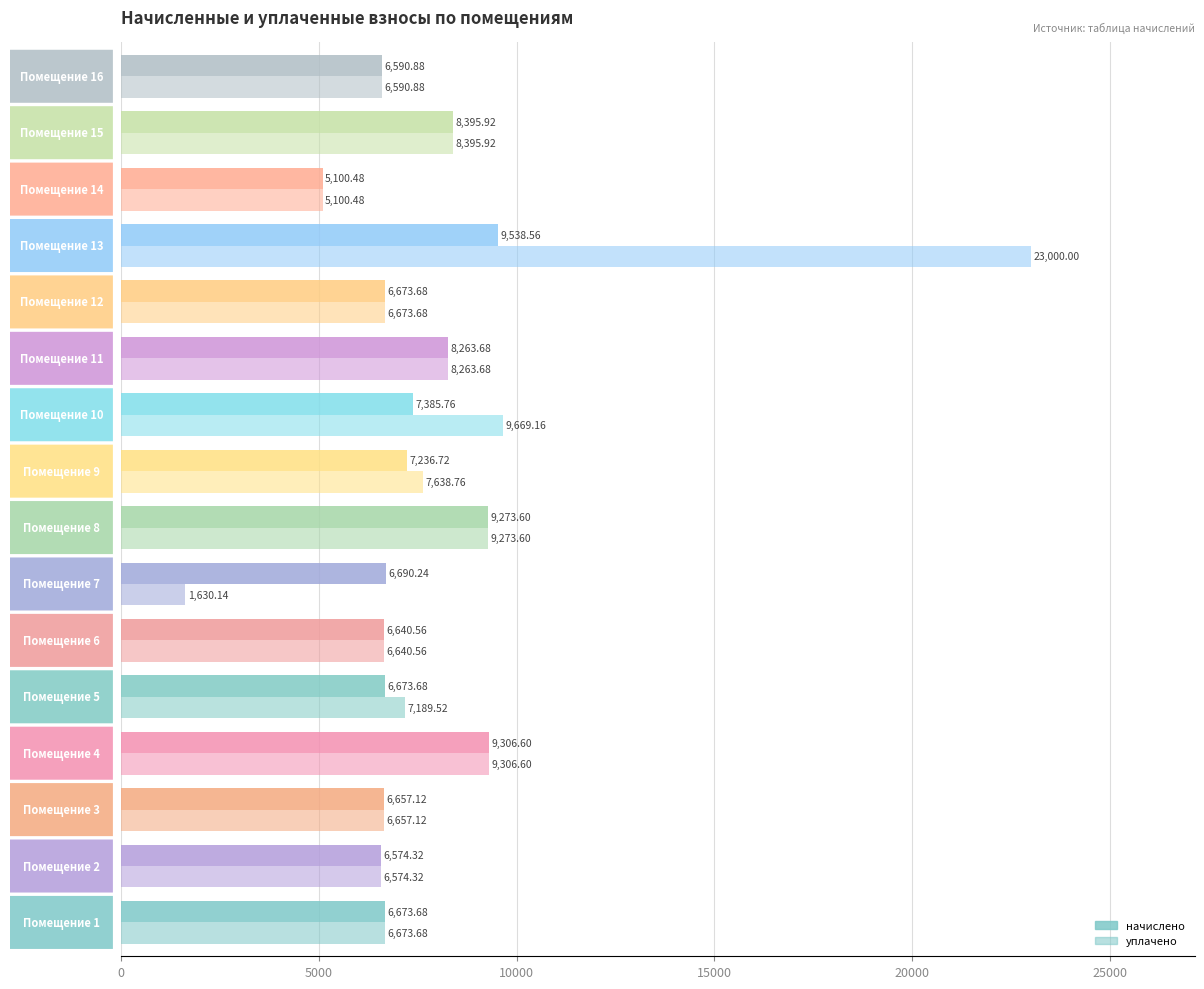

Rank the series by their maximum value, from highest to lowest.

уплачено, начислено